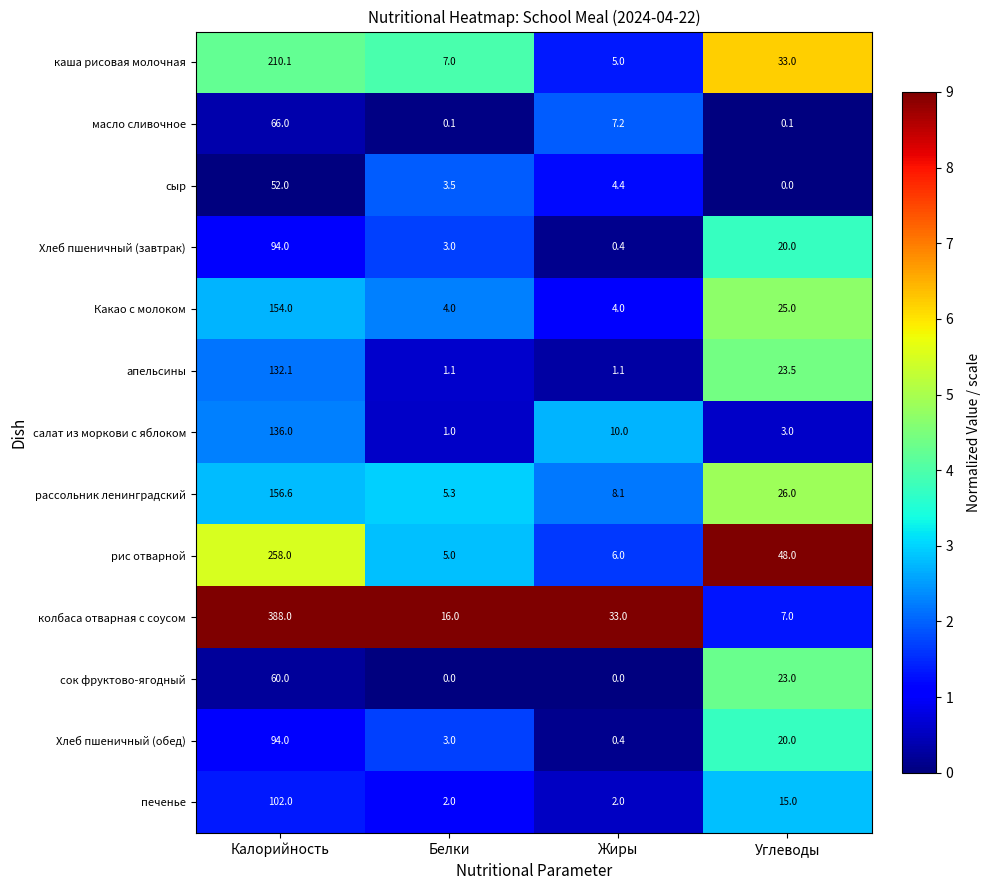

What is the difference between the Какао с молоком values at Калорийность and Жиры?

150.0